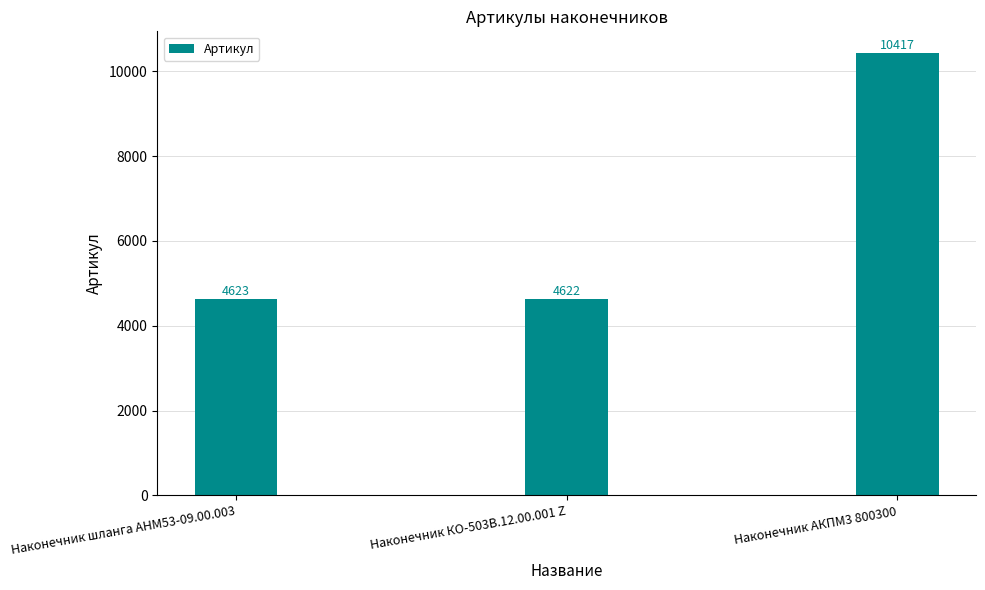

What is the average value?

6554